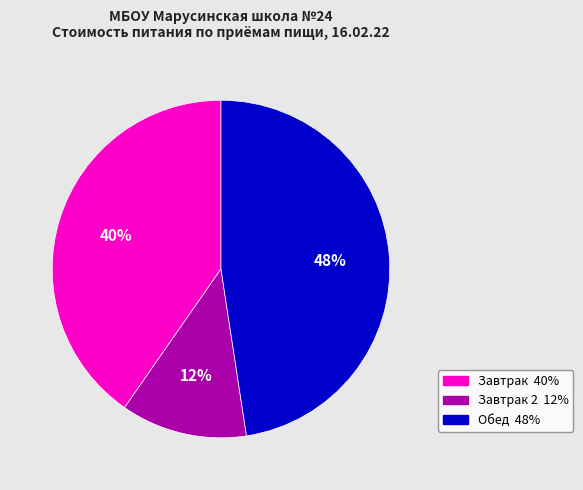

Is there any slice that represents more than half of the pie?

No